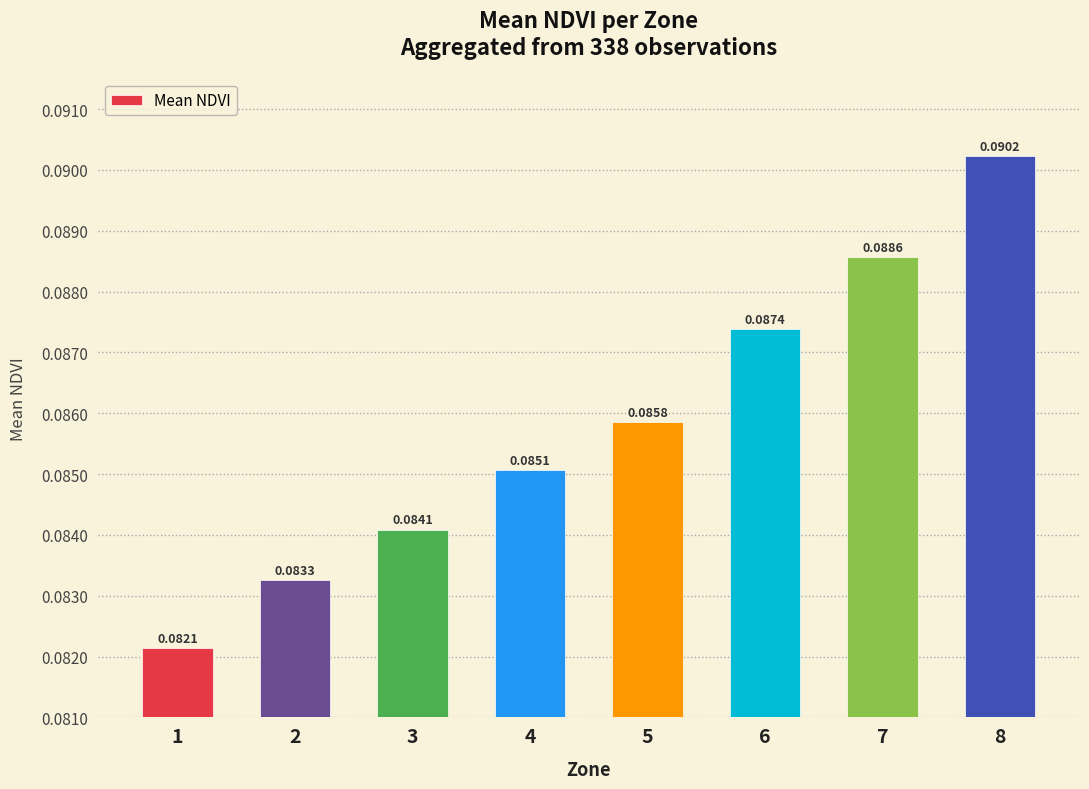

Are the bars horizontal?

No